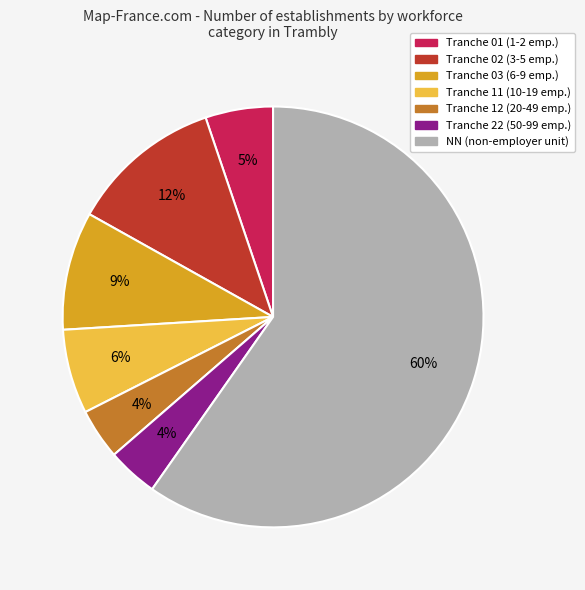

Is there any slice that represents more than half of the pie?

Yes